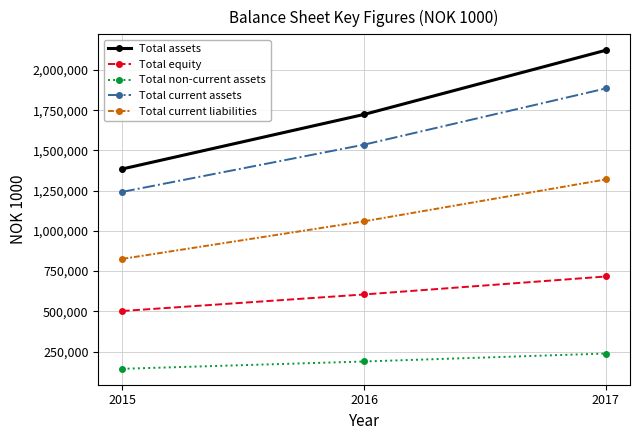

Reading left to right, extract all data points from this chart.

Total assets: 2015=1384980	2016=1723774	2017=2122609
Total equity: 2015=501754	2016=604651	2017=716299
Total non-current assets: 2015=142490	2016=187930	2017=237398
Total current assets: 2015=1242490	2016=1535845	2017=1885211
Total current liabilities: 2015=825874	2016=1059335	2017=1319646